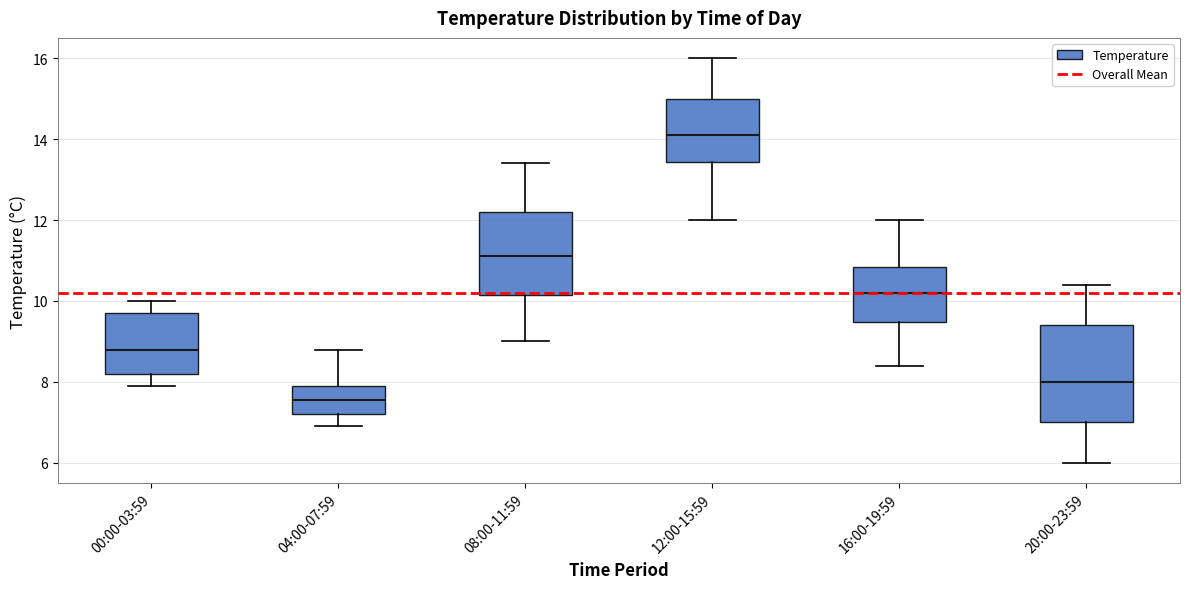

Reading left to right, transcribe this box plot: for each box, give where its median line is, the range the box spans, and where its two whiskers end, as read against the y-axis. The values are not printed on the chart, so give them approximately, as read against the axis.

00:00-03:59: median 8.8, box 8.2 to 9.8, whiskers 8.0 to 10.0
04:00-07:59: median 7.6, box 7.2 to 8.0, whiskers 7.0 to 8.8
08:00-11:59: median 11.2, box 10.2 to 12.2, whiskers 9.0 to 13.4
12:00-15:59: median 14.2, box 13.4 to 15.0, whiskers 12.0 to 16.0
16:00-19:59: median 10.2, box 9.4 to 10.8, whiskers 8.4 to 12.0
20:00-23:59: median 8.0, box 7.0 to 9.4, whiskers 6.0 to 10.4